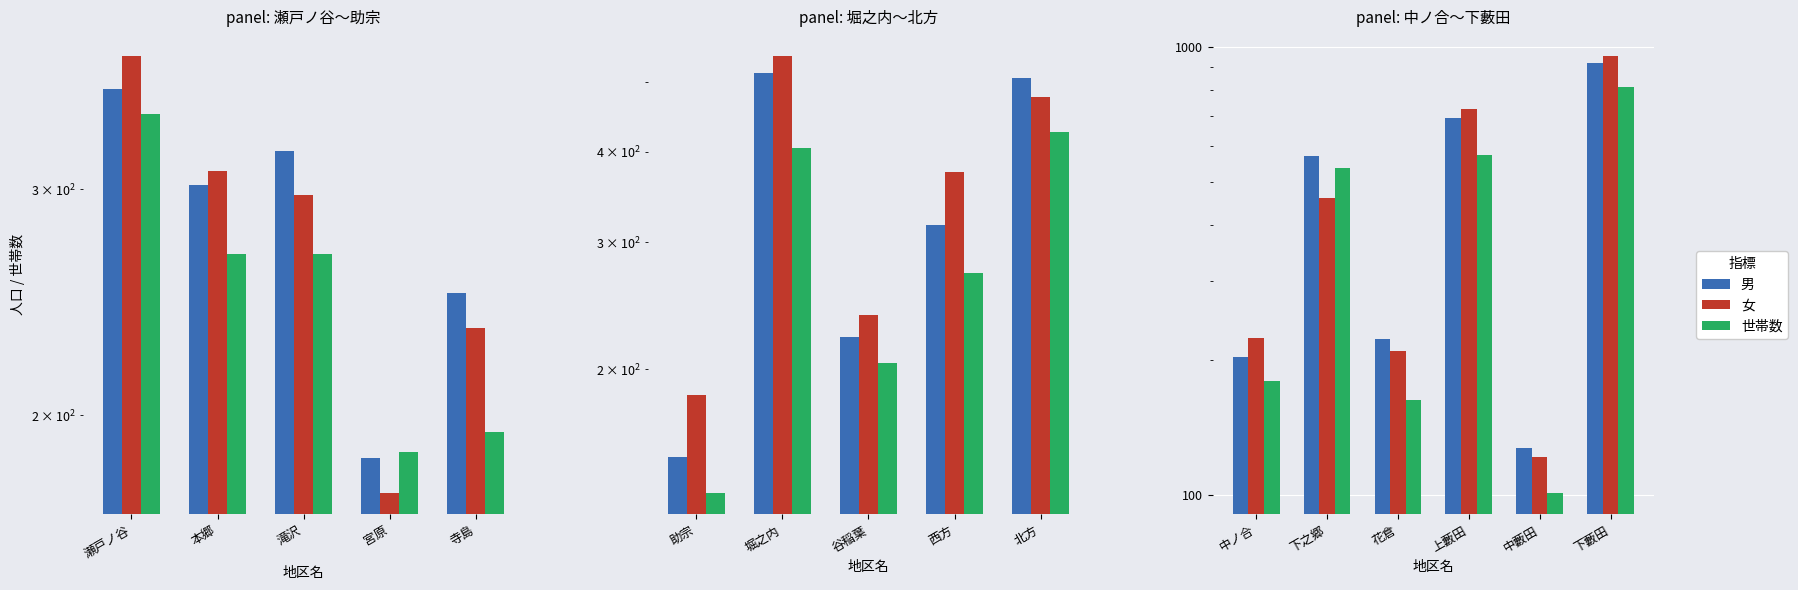

At how many categories does at least one series exceed 130?

5